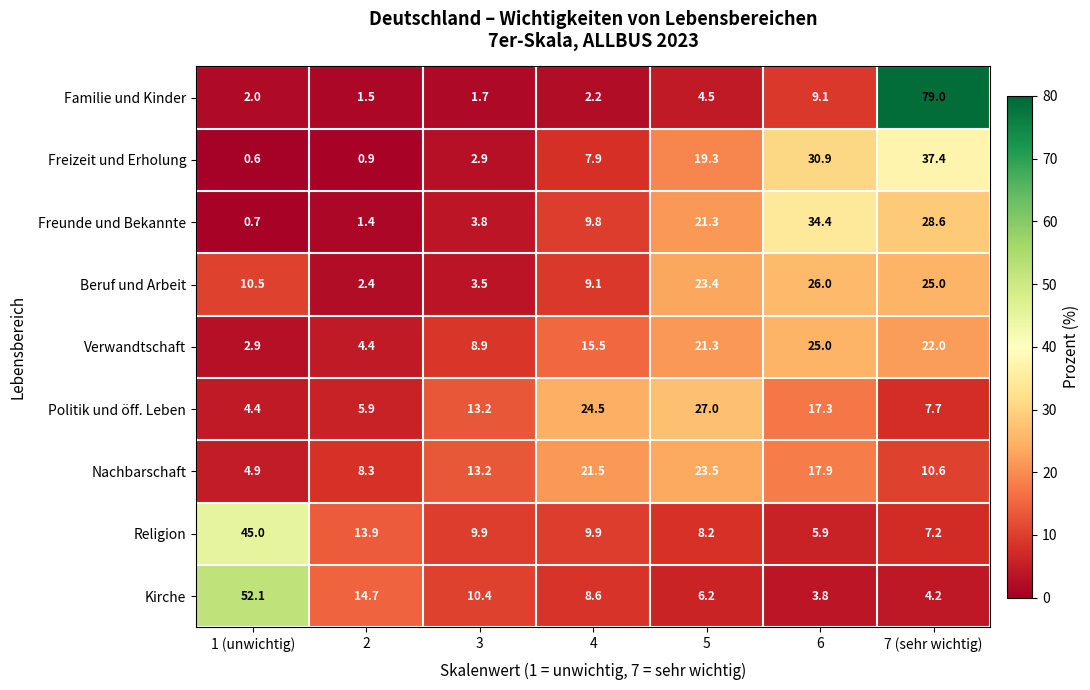

Which series has the largest range (max minus min)?

Familie und Kinder